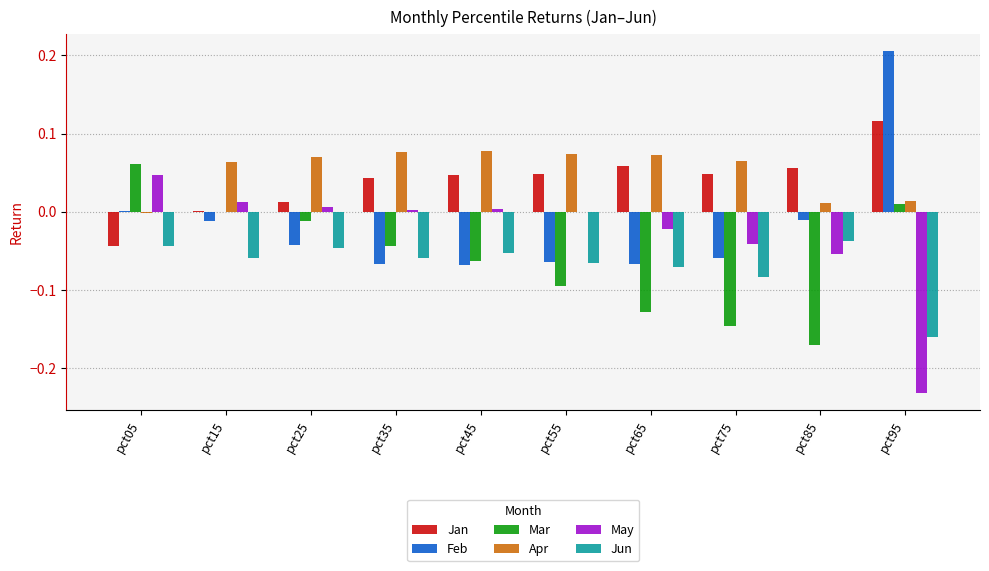

Count the number of data series in this chart.

6